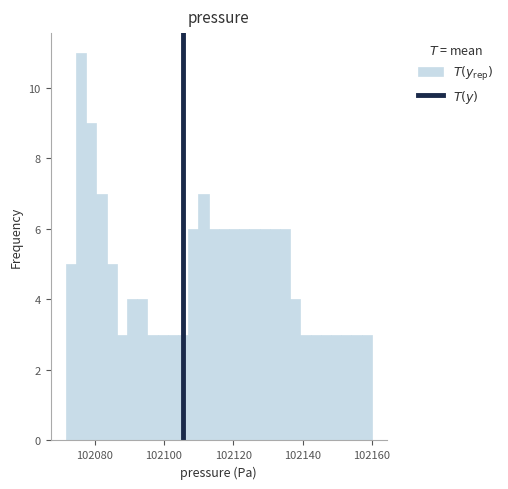

Read against the x-axis, roughly where is the centre of the tallest bar?

102076